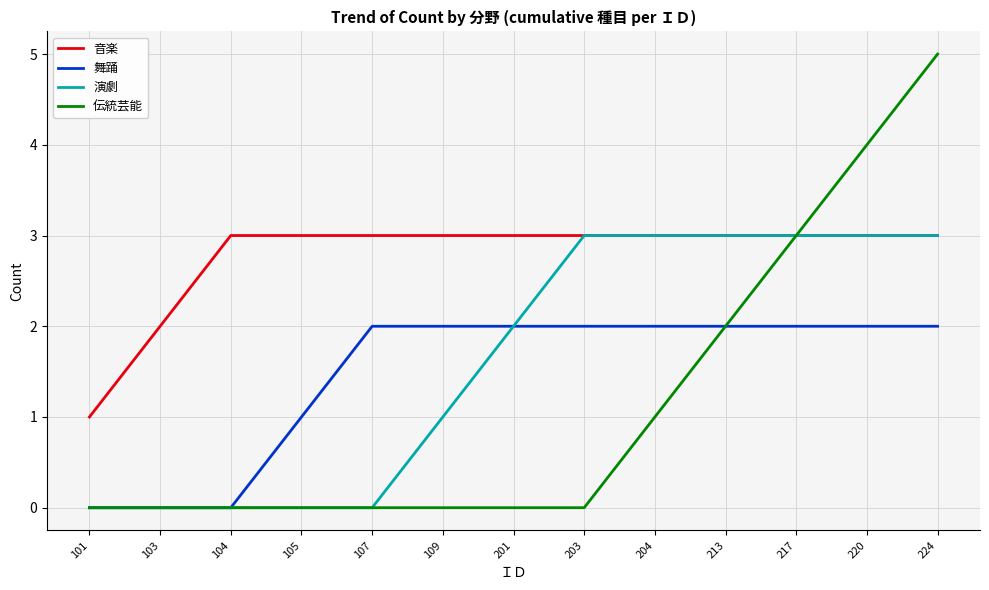

Reading right to left, transcribe all the data shown in this chart.

音楽: 224=3	220=3	217=3	213=3	204=3	203=3	201=3	109=3	107=3	105=3	104=3	103=2	101=1
舞踊: 224=2	220=2	217=2	213=2	204=2	203=2	201=2	109=2	107=2	105=1	104=0	103=0	101=0
演劇: 224=3	220=3	217=3	213=3	204=3	203=3	201=2	109=1	107=0	105=0	104=0	103=0	101=0
伝統芸能: 224=5	220=4	217=3	213=2	204=1	203=0	201=0	109=0	107=0	105=0	104=0	103=0	101=0